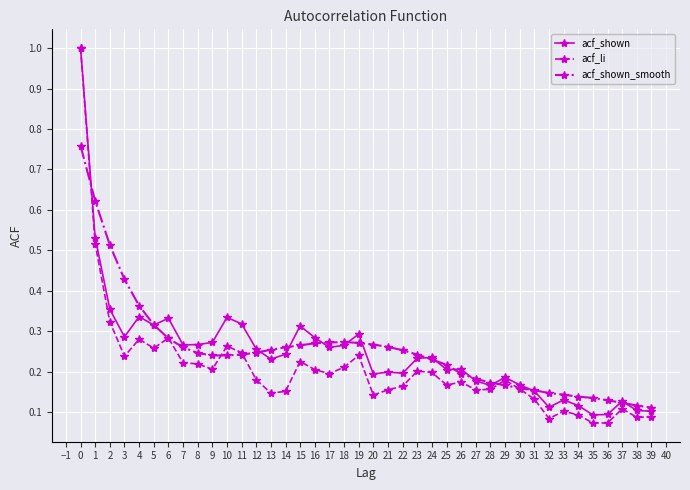

What is the maximum value shown in the chart?

1.0